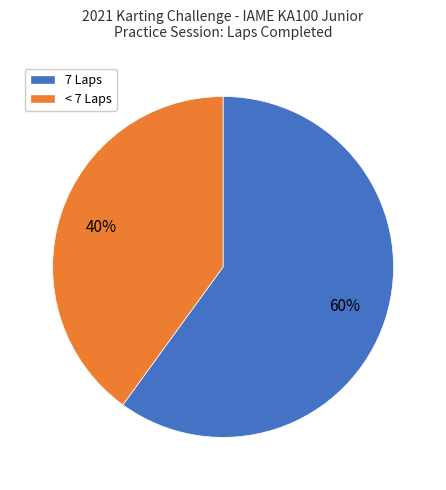

Is there a majority slice in this chart?

Yes